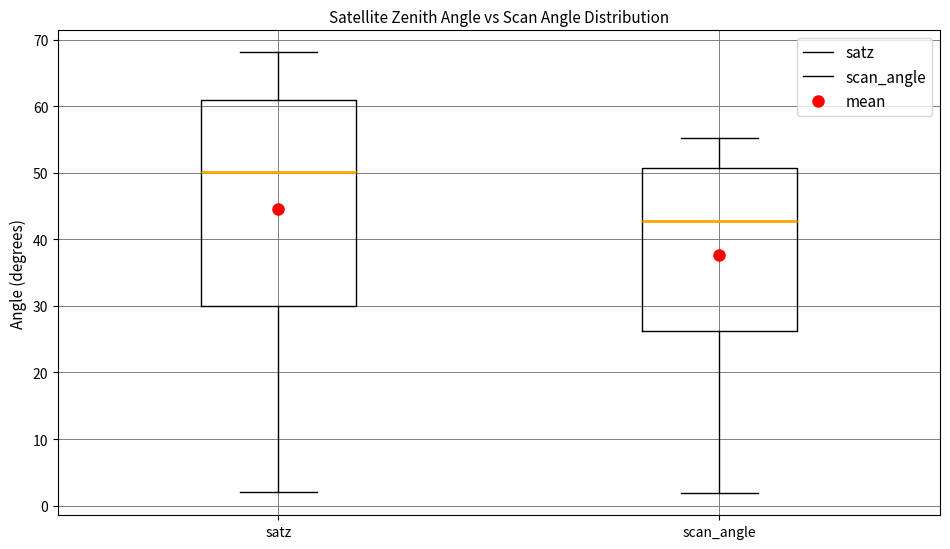

Which box has the lowest median line?

scan_angle